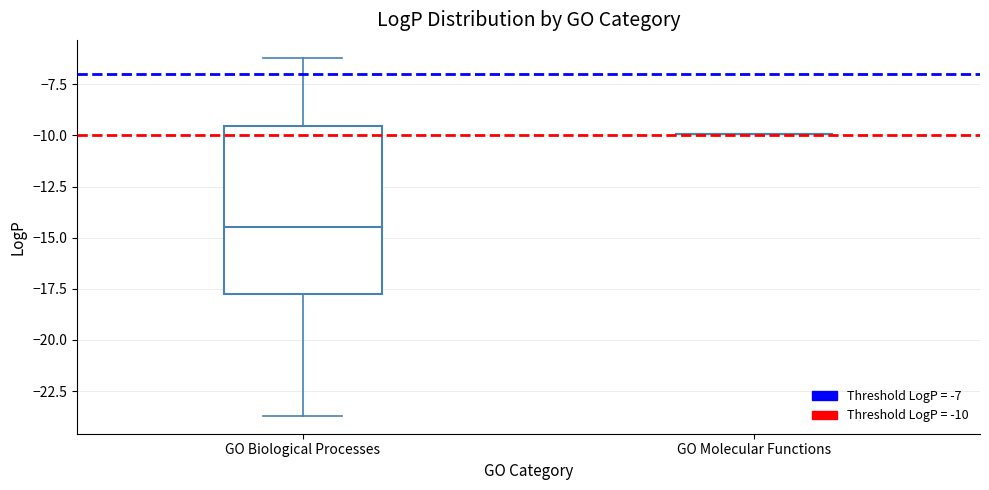

Comparing the boxes themselves (not the whiskers), which one is the tallest?

GO Biological Processes